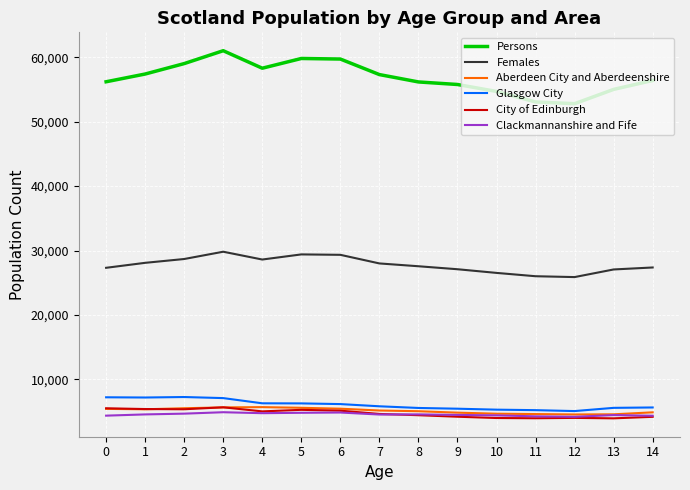

What is the sum of all Females values?

416773